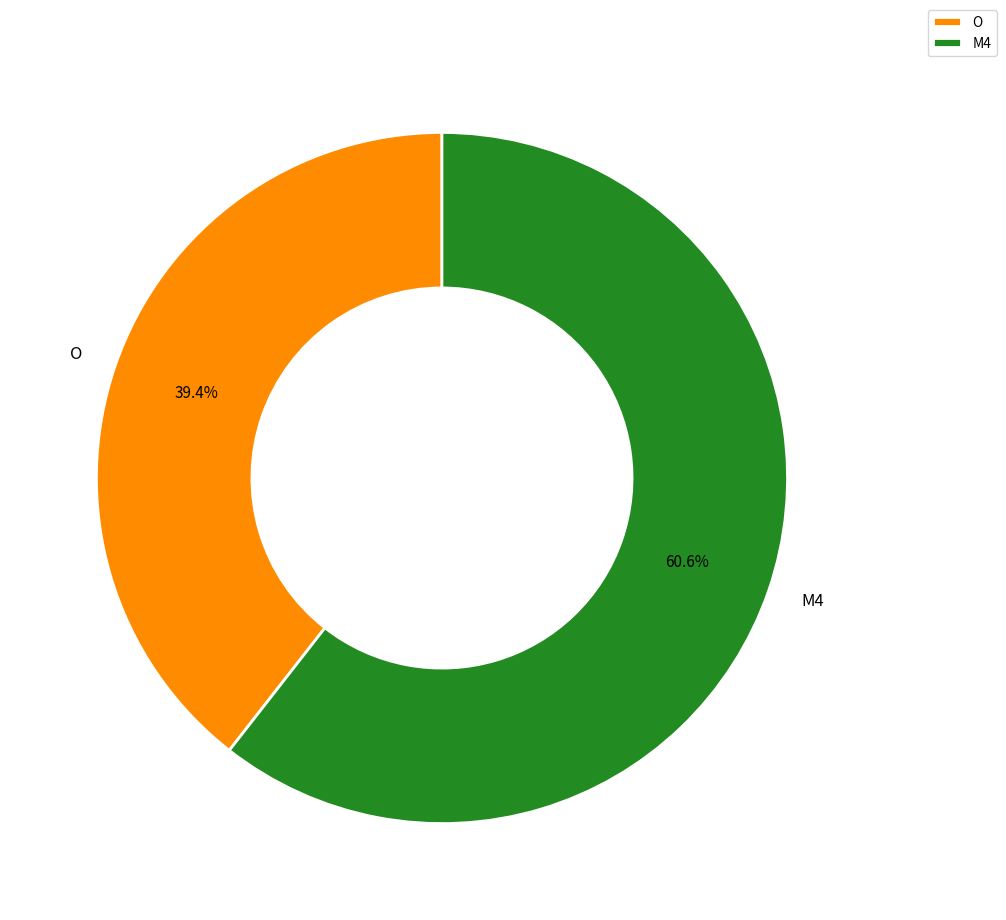

What portion of the pie excludes M4?

39.4%